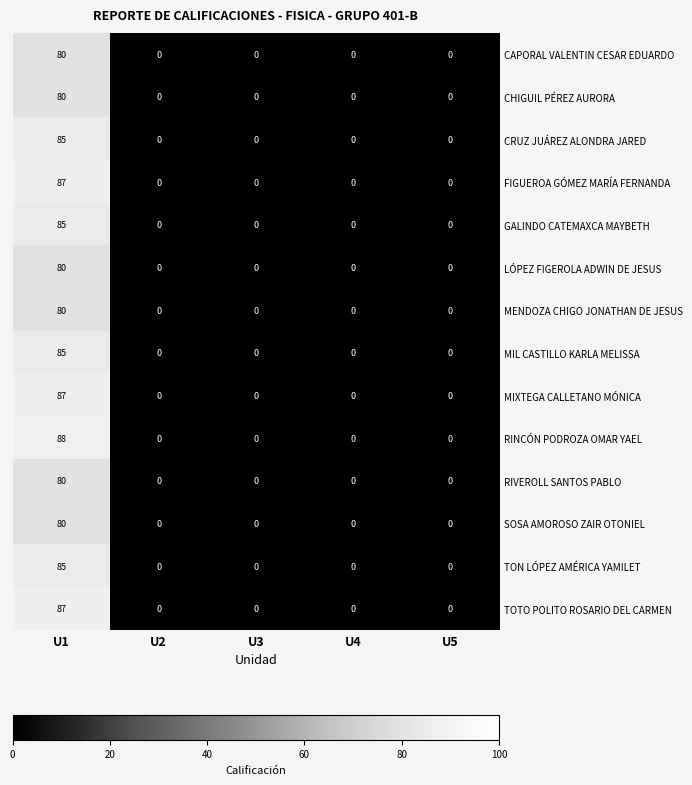

What value does the FIGUEROA GÓMEZ MARÍA FERNANDA series have at U1, to the nearest 5?

85